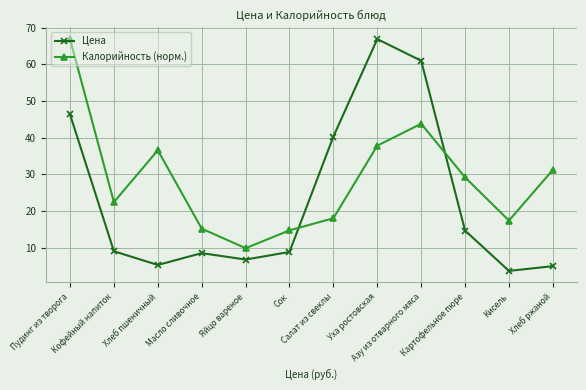

What is the sum of the Цена values at Уха ростовская and Масло сливочное?

75.5